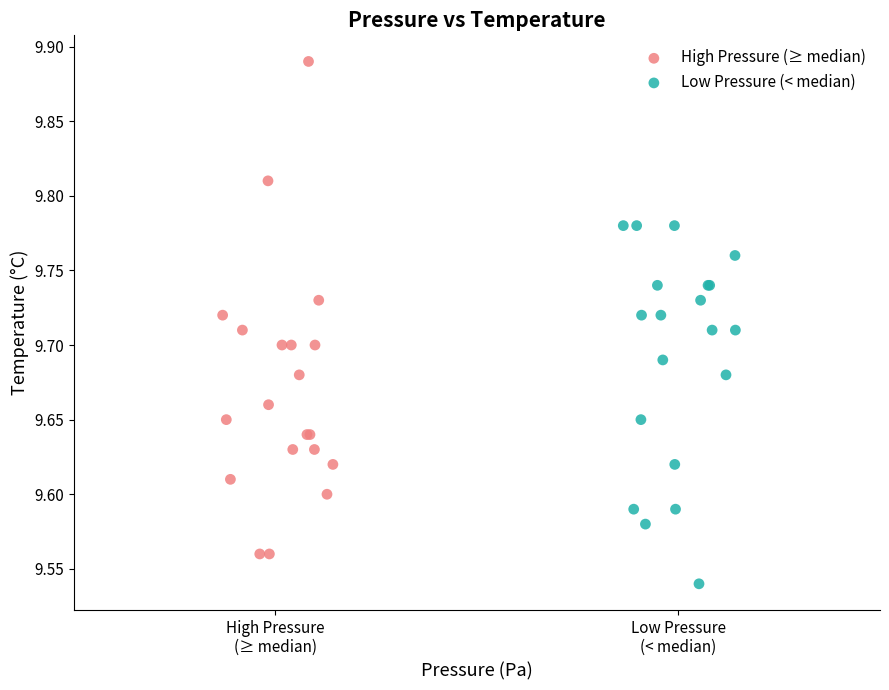

Which series reaches the maximum Y coordinate?

High Pressure (≥ median)